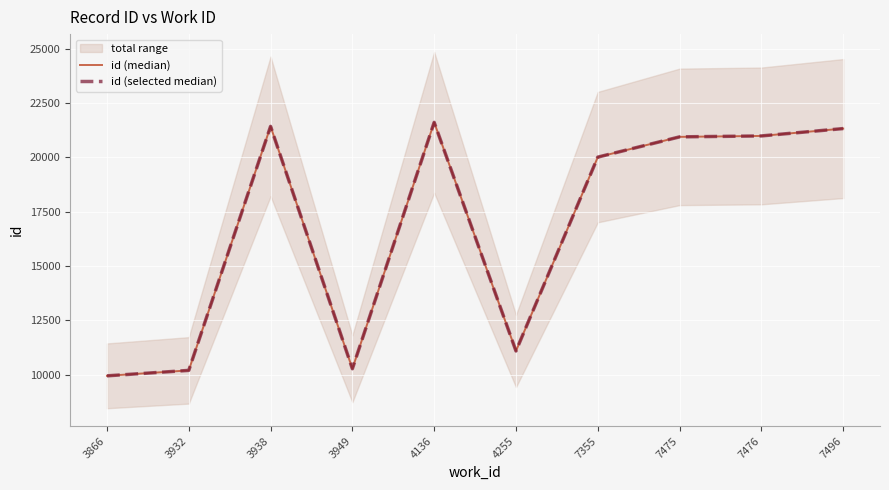

At which category does id (median) reach its first local valley?

3949